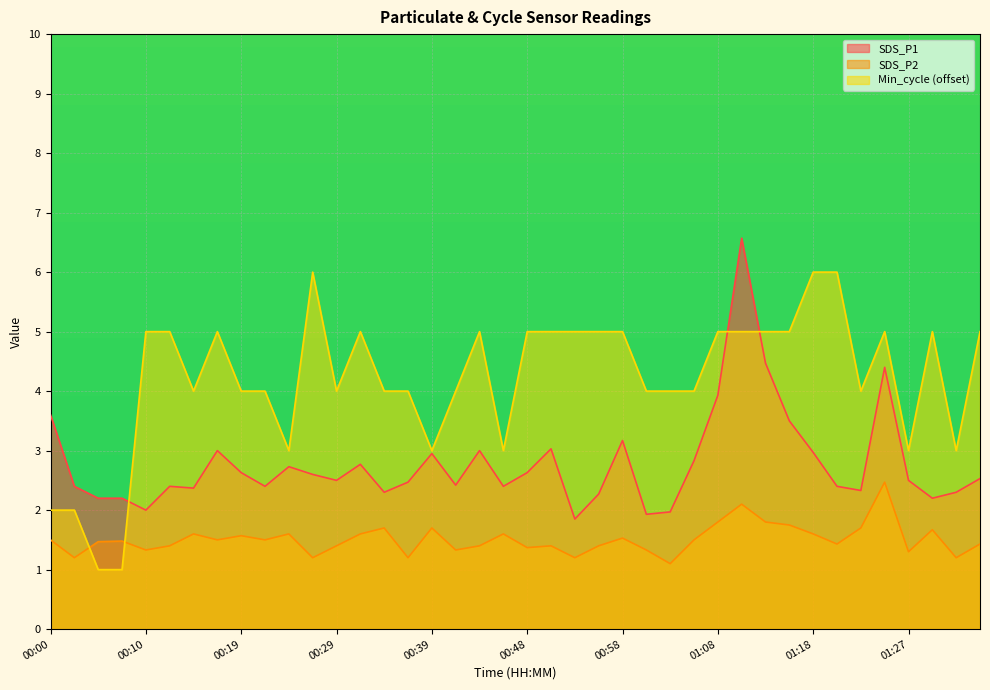

True or false: SDS_P1 has a value of 1.8 at 01:35.

False